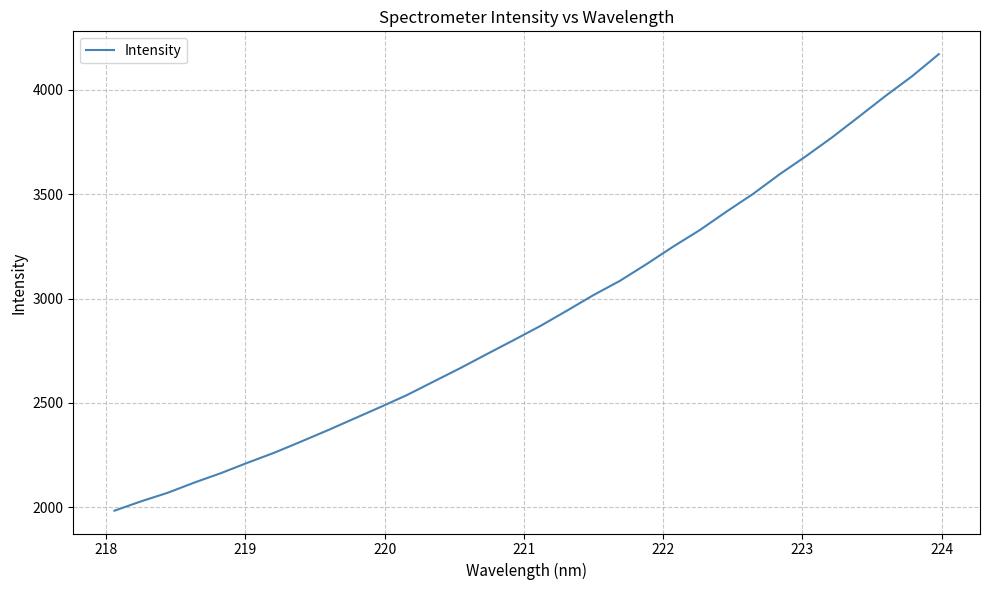

What is the greatest value displayed?

4170.6